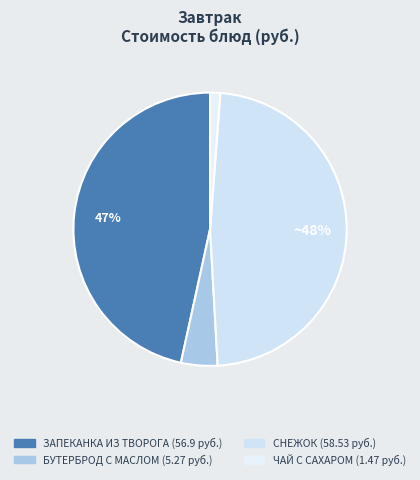

How many slices are in this pie chart?

4